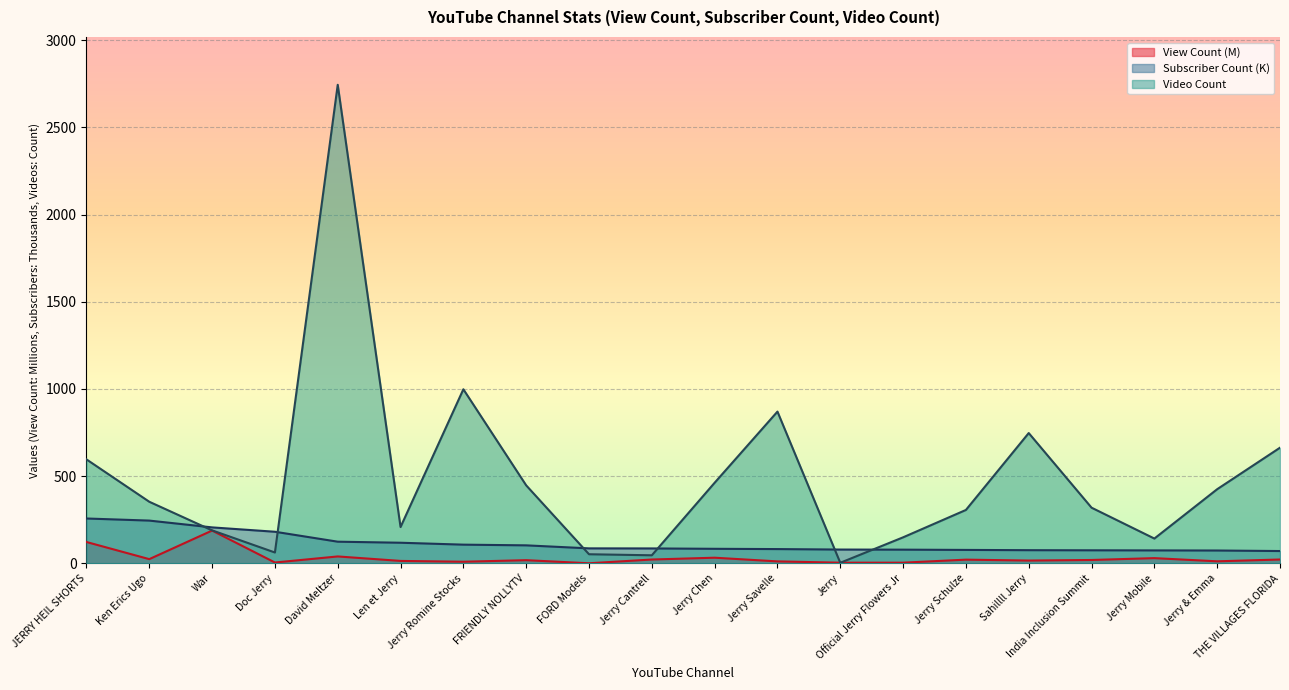

Reading left to right, transcribe all the data shown in this chart.

View Count: 122.2	23.9	187.8	4.6	39.4	13.7	9.1	18.0	0.2	21.8	32.1	11.0	3.6	3.6	21.0	15.8	19.1	29.7	11.5	21.9
Video Count: 596.0	353.0	189.0	62.0	2744.0	208.0	998.0	447.0	52.0	46.0	462.0	870.0	3.0	149.0	306.0	747.0	319.0	142.0	425.0	663.0
Subscriber Count: 257.0	245.0	206.0	181.0	124.0	118.0	107.0	103.0	85.7	85.3	83.2	81.6	78.9	78.3	76.8	75.3	74.6	74.0	73.4	70.4